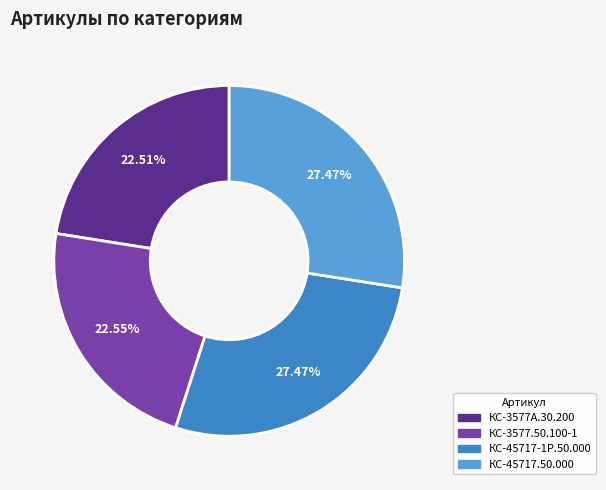

Does КС-3577А.30.200 account for over 50% of the chart?

No